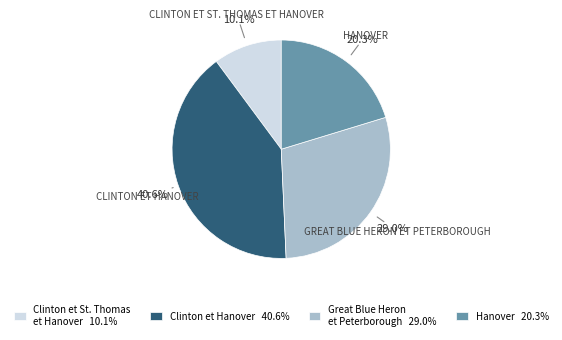

Combined, do Clinton et Hanover 40.6% and Great Blue Heron et Peterborough 29.0% account for over 50%?

Yes